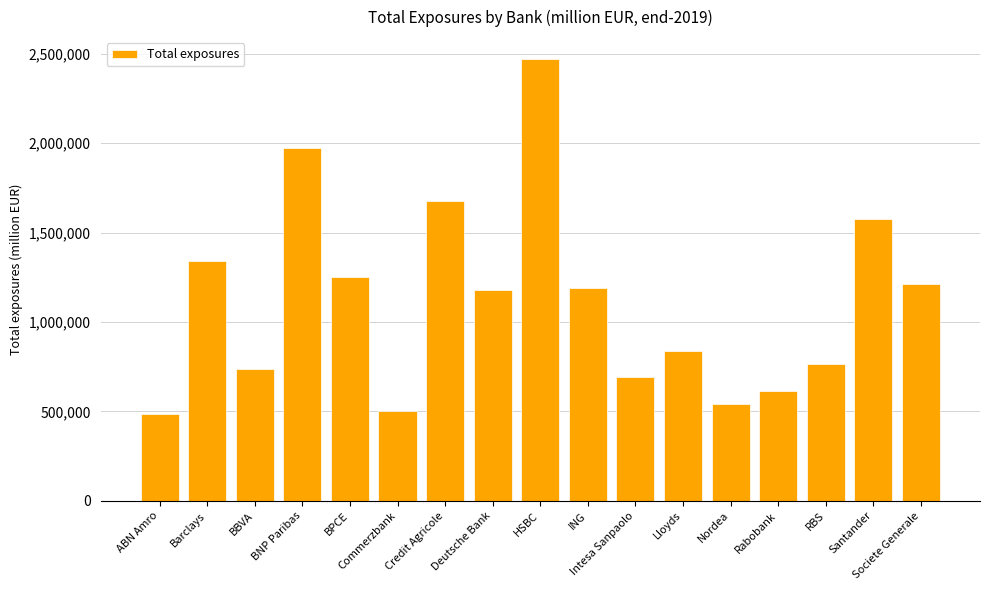

Approximately how many times larger is the value at BBVA compared to BPCE?

0.6